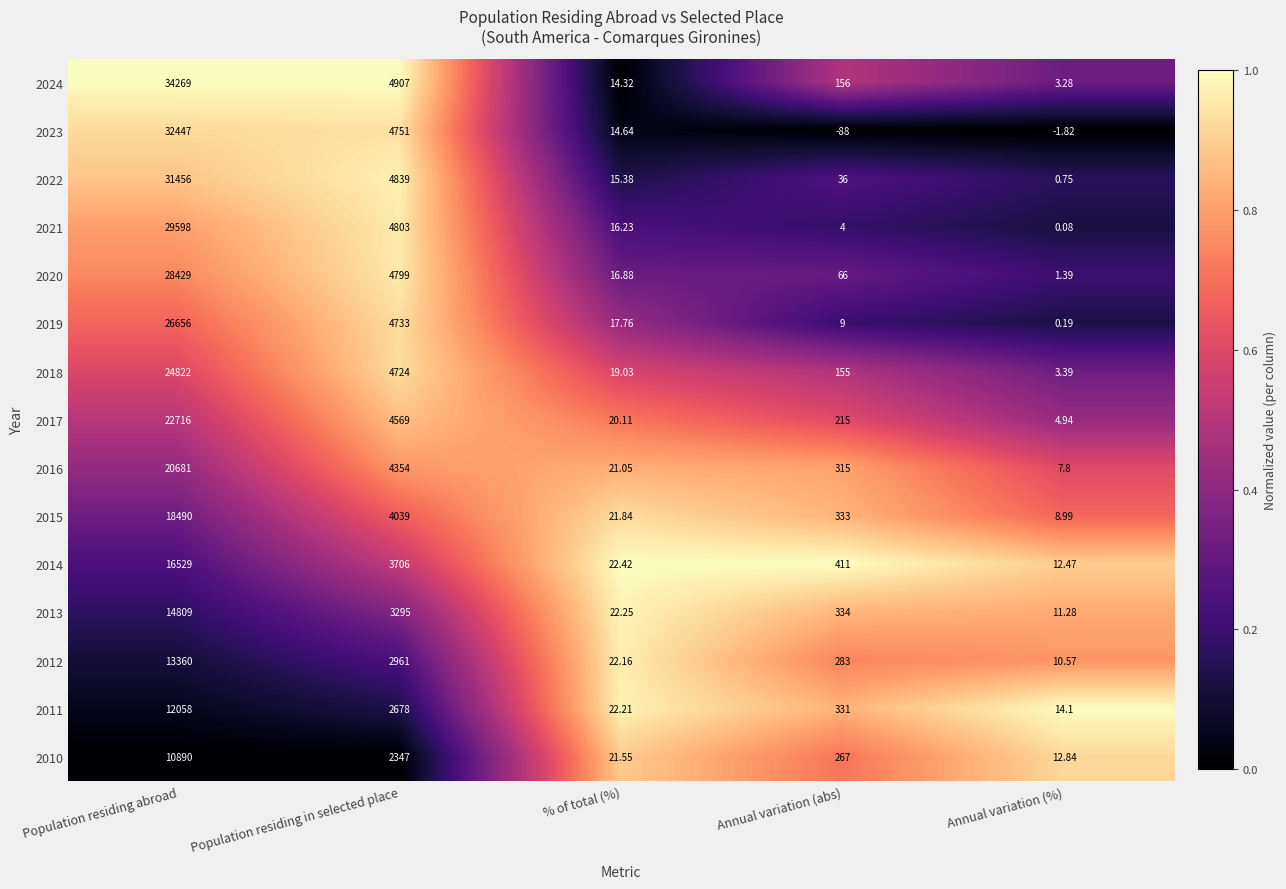

At which category does the chart reach its peak across all series?

Population residing abroad